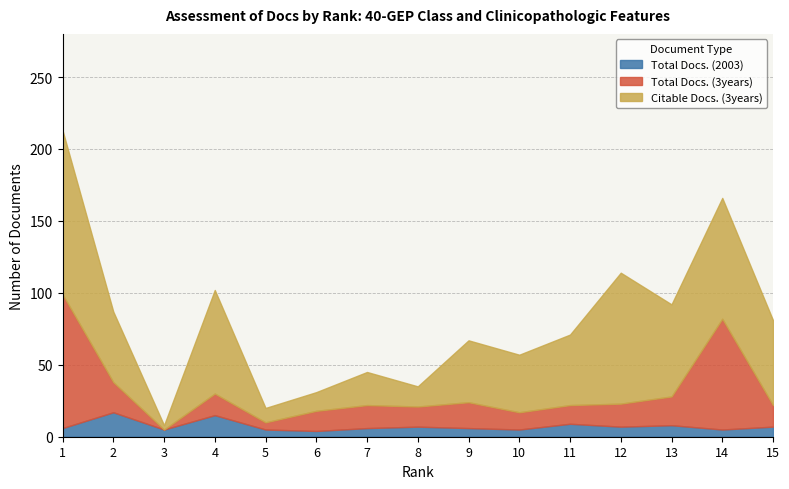

Where do Total Docs. (3years) and Citable Docs. (3years) first cross each other?

5 and 6